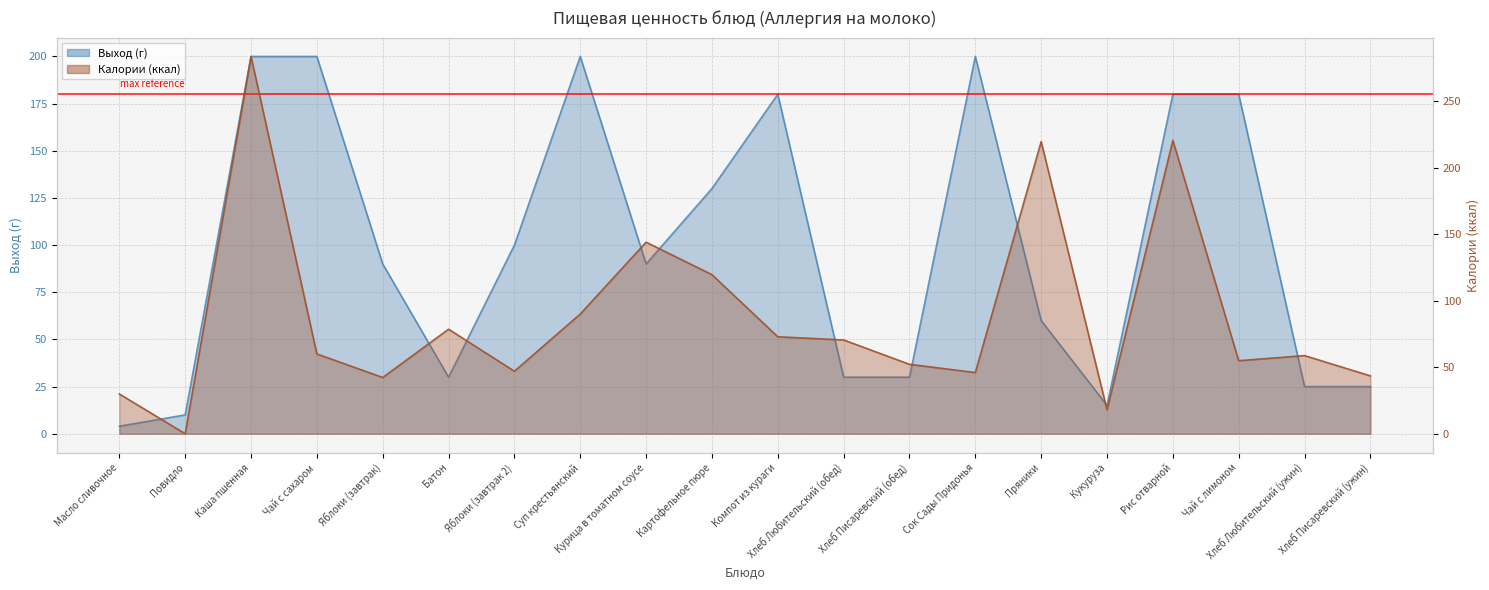

In Выход (г), how many points are higher than both neighbors (excluding endpoints)?

3